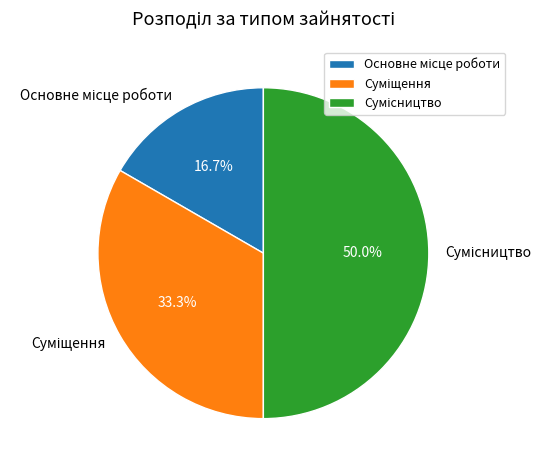

To the nearest percent, what portion does Суміщення represent?

33%